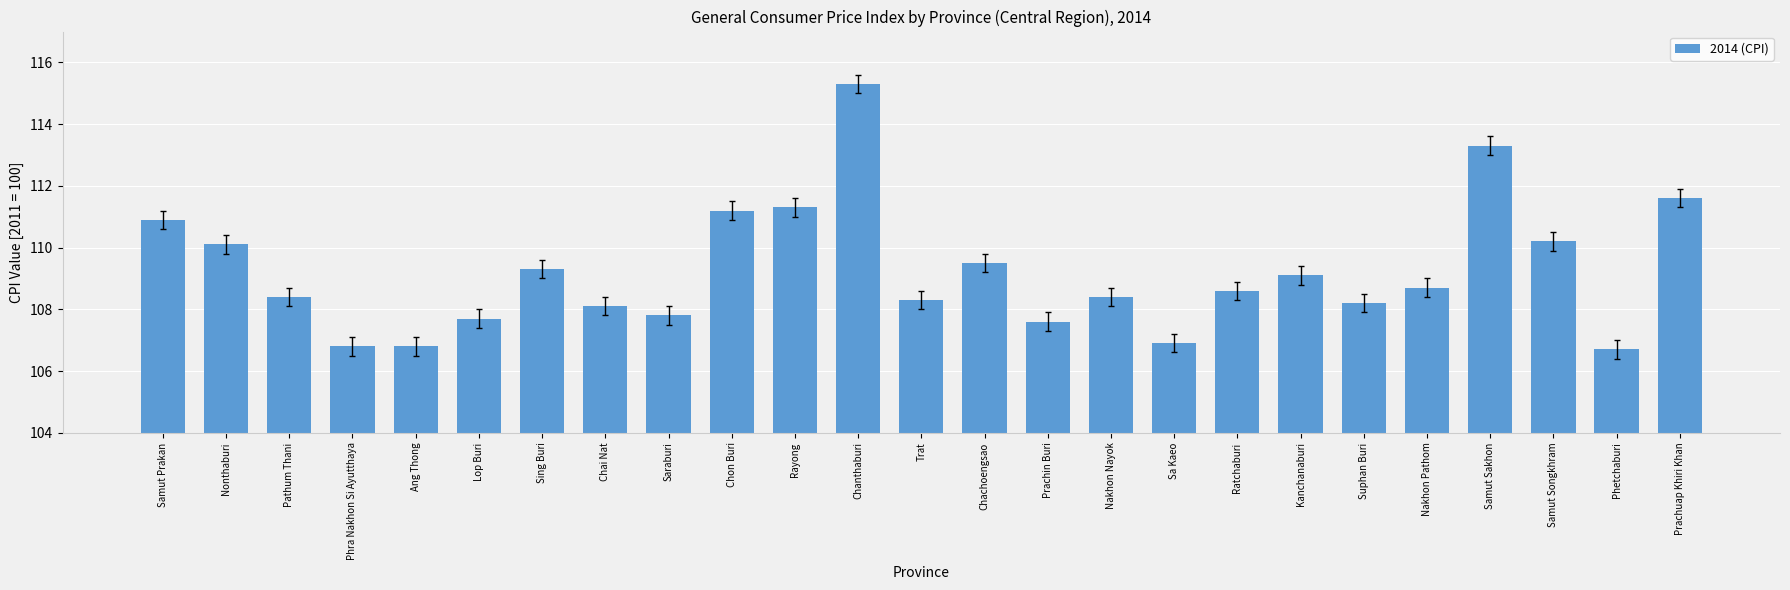

How many series are shown in this chart?

1